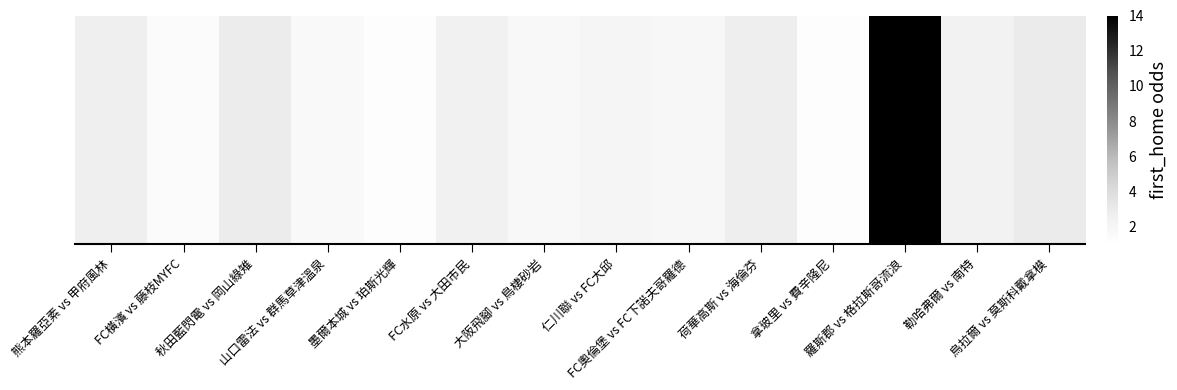

List the labels in order of value, smallest first.

拿玻里 vs 費辛隆尼, 墨爾本城 vs 珀斯光輝, FC橫濱 vs 藤枝MYFC, 山口雷法 vs 群馬草津溫泉, 大阪飛腳 vs 鳥棲砂岩, FC奧倫堡 vs FC下諾夫哥羅德, 仁川聯 vs FC大邱, 勒哈弗爾 vs 南特, FC水原 vs 大田市民, 熊本羅亞素 vs 甲府風林, 荷華高斯 vs 海倫芬, 秋田藍閃電 vs 岡山綠雉, 烏拉爾 vs 莫斯科戴拿模, 羅斯郡 vs 格拉斯哥流浪